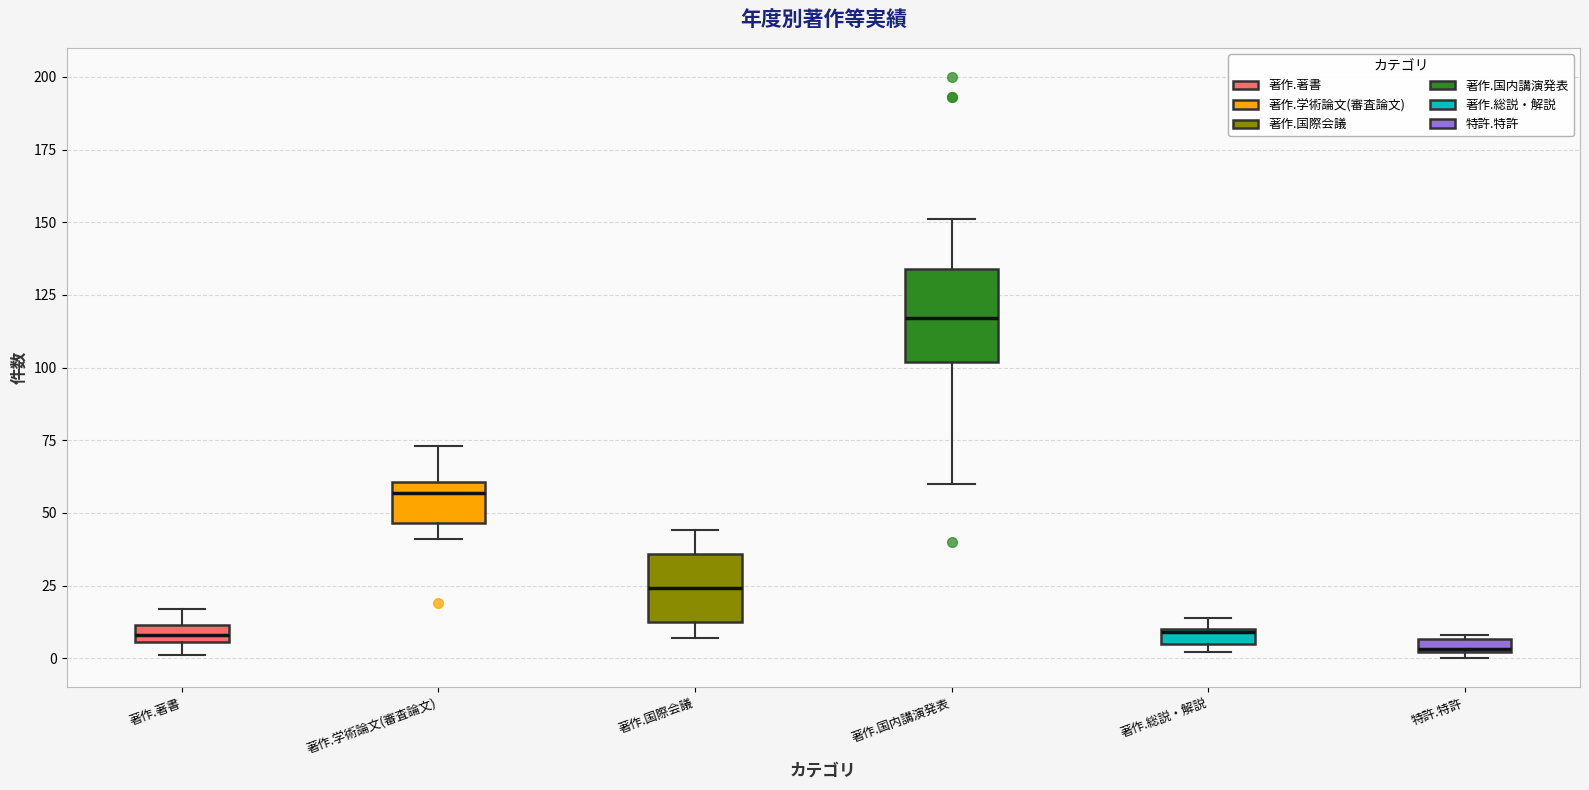

Which box is the tallest, from its lower edge to its upper edge?

著作.国内講演発表